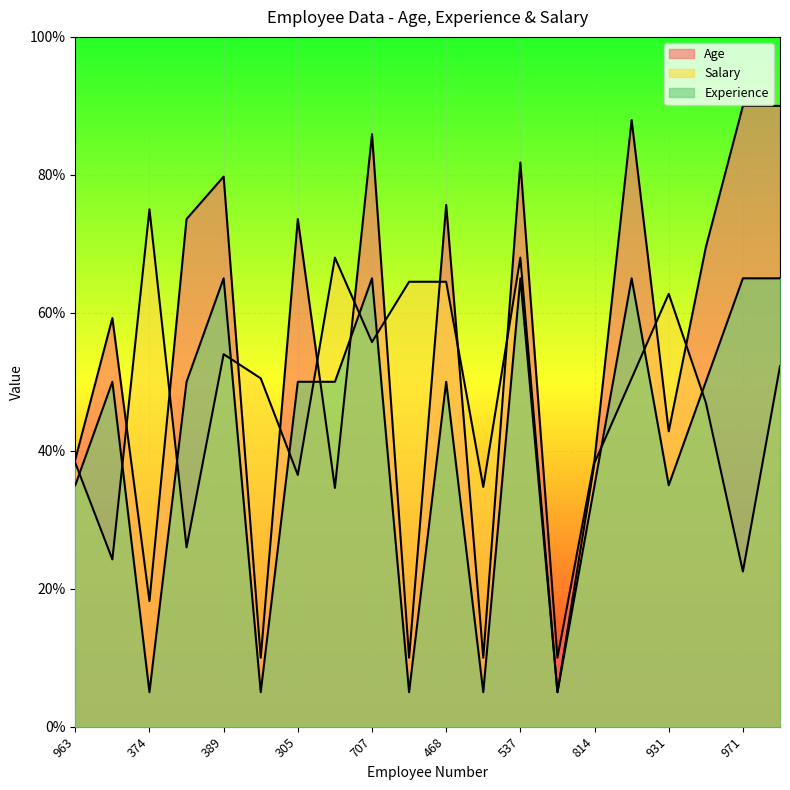

Reading right to left, list all the values displayed in this chart.

Age: 885=90.0	971=90.0	724=69.5	931=42.8	665=87.9	814=38.7	171=10.0	537=81.8	159=10.0	468=75.6	117=10.0	707=85.9	1=34.6	305=73.6	98=10.0	389=79.7	985=73.6	374=18.2	787=59.2	963=38.7
Experience: 885=65.0	971=65.0	724=50.0	931=35.0	665=65.0	814=35.0	171=5.0	537=65.0	159=5.0	468=50.0	117=5.0	707=65.0	1=50.0	305=50.0	98=5.0	389=65.0	985=50.0	374=5.0	787=50.0	963=35.0
Salary: 885=52.2	971=22.5	724=47.0	931=62.8	665=50.5	814=38.2	171=5.0	537=68.0	159=34.8	468=64.5	117=64.5	707=55.8	1=68.0	305=36.5	98=50.5	389=54.0	985=26.0	374=75.0	787=24.2	963=38.2